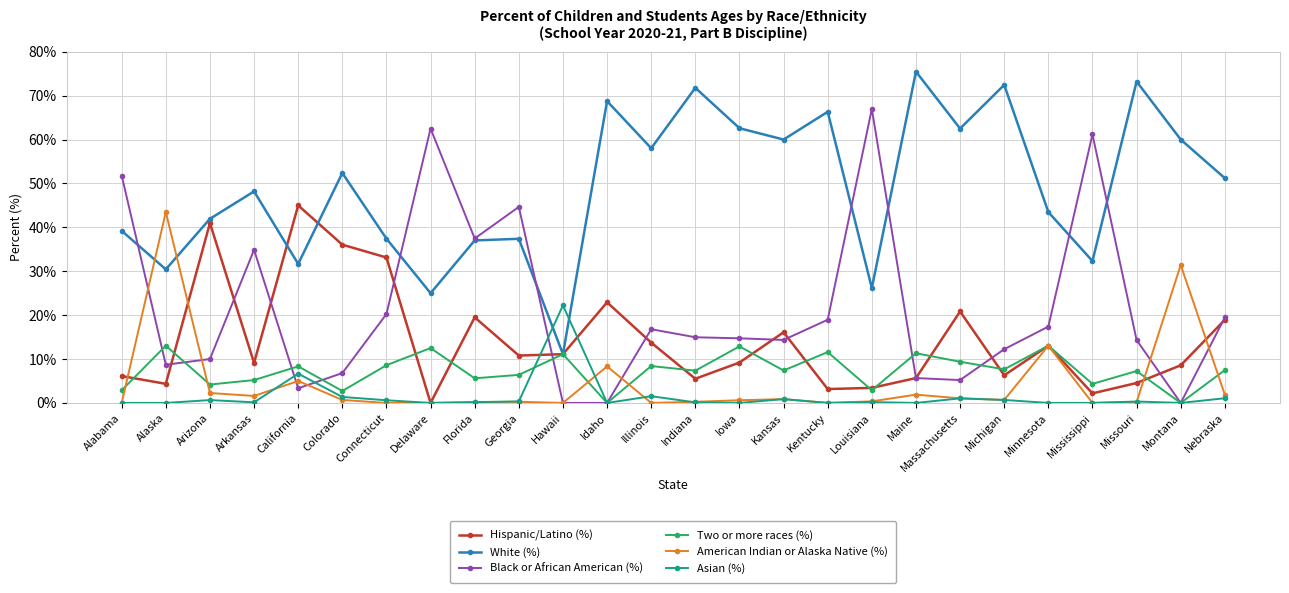

Which label corresponds to the largest value in the chart?

Maine